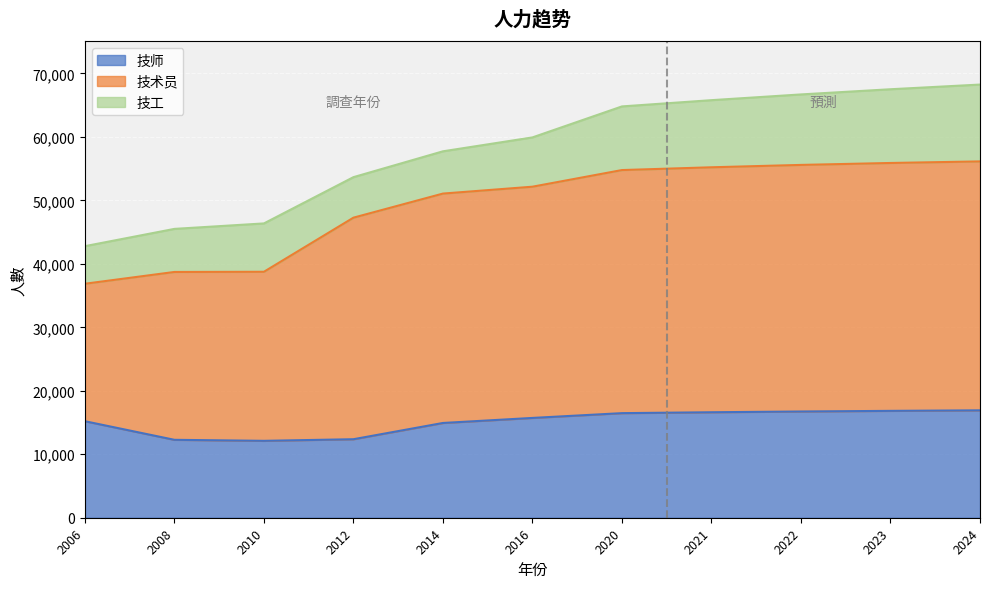

True or false: 技术员 has more than 1 points higher than both neighbors.

False